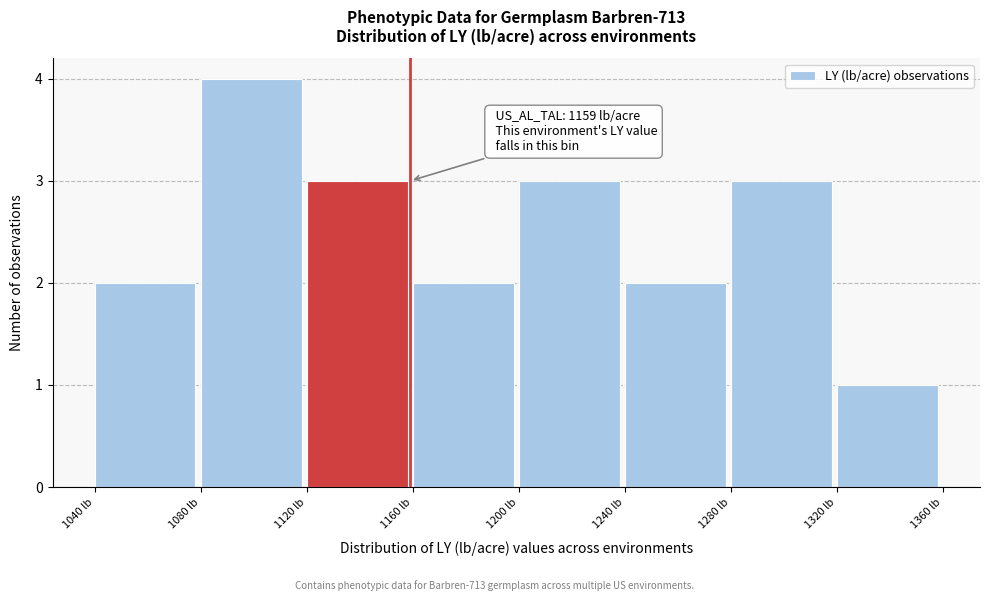

Over which range of the x-axis is the bar tallest?

1080 to 1120